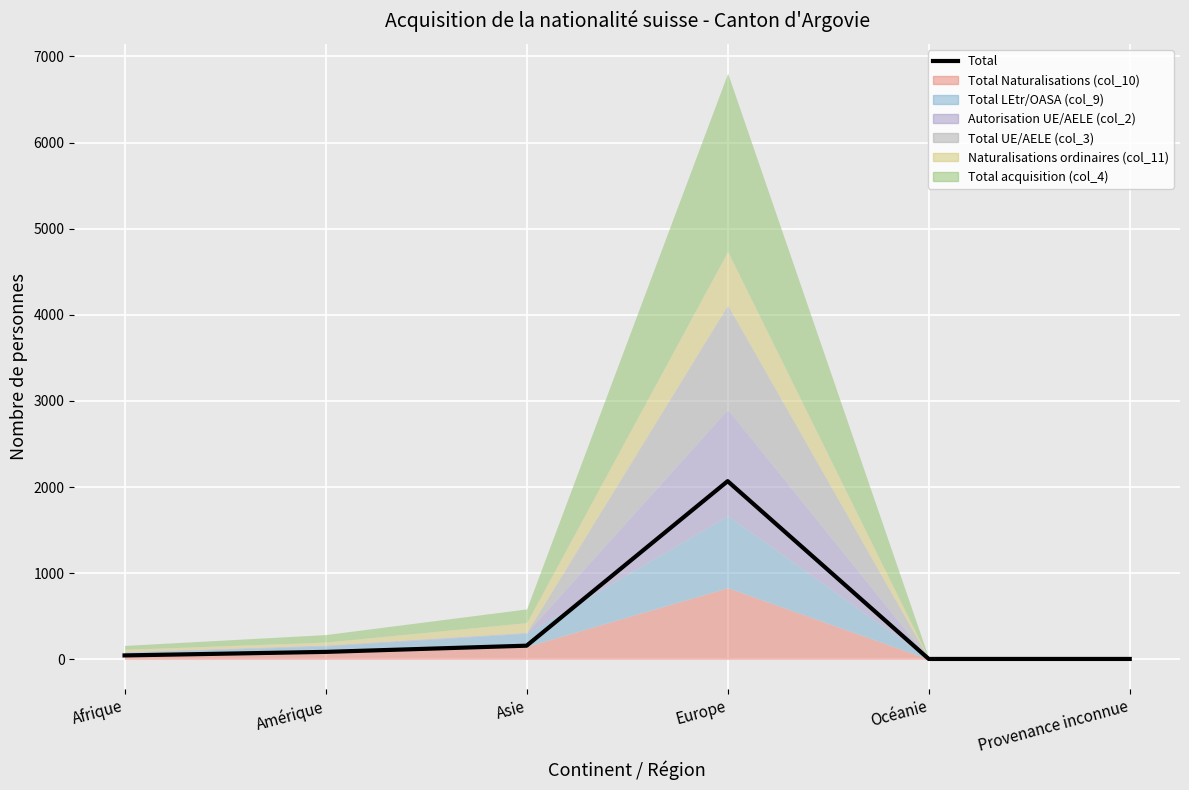

Reading left to right, what are all the values shown in this chart?

46	87	159	2069	5	5